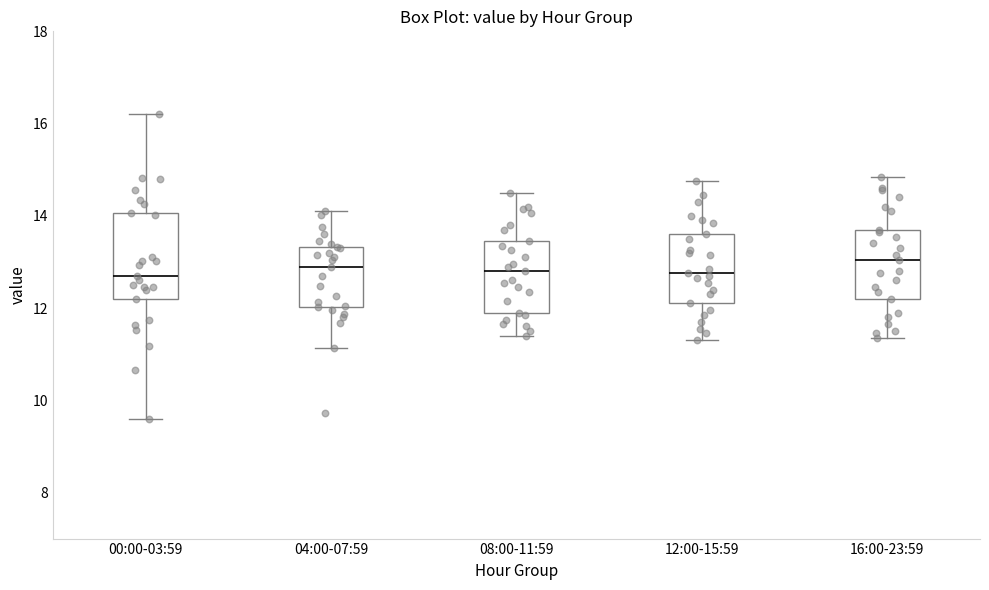

Reading left to right, transcribe this box plot: for each box, give where its median line is, the range the box spans, and where its two whiskers end, as read against the y-axis. The values are not printed on the chart, so give them approximately, as read against the axis.

00:00-03:59: median 12.8, box 12.2 to 14.0, whiskers 9.6 to 16.2
04:00-07:59: median 13.0, box 12.0 to 13.4, whiskers 11.2 to 14.2
08:00-11:59: median 12.8, box 12.0 to 13.4, whiskers 11.4 to 14.6
12:00-15:59: median 12.8, box 12.2 to 13.6, whiskers 11.4 to 14.8
16:00-23:59: median 13.0, box 12.2 to 13.8, whiskers 11.4 to 14.8